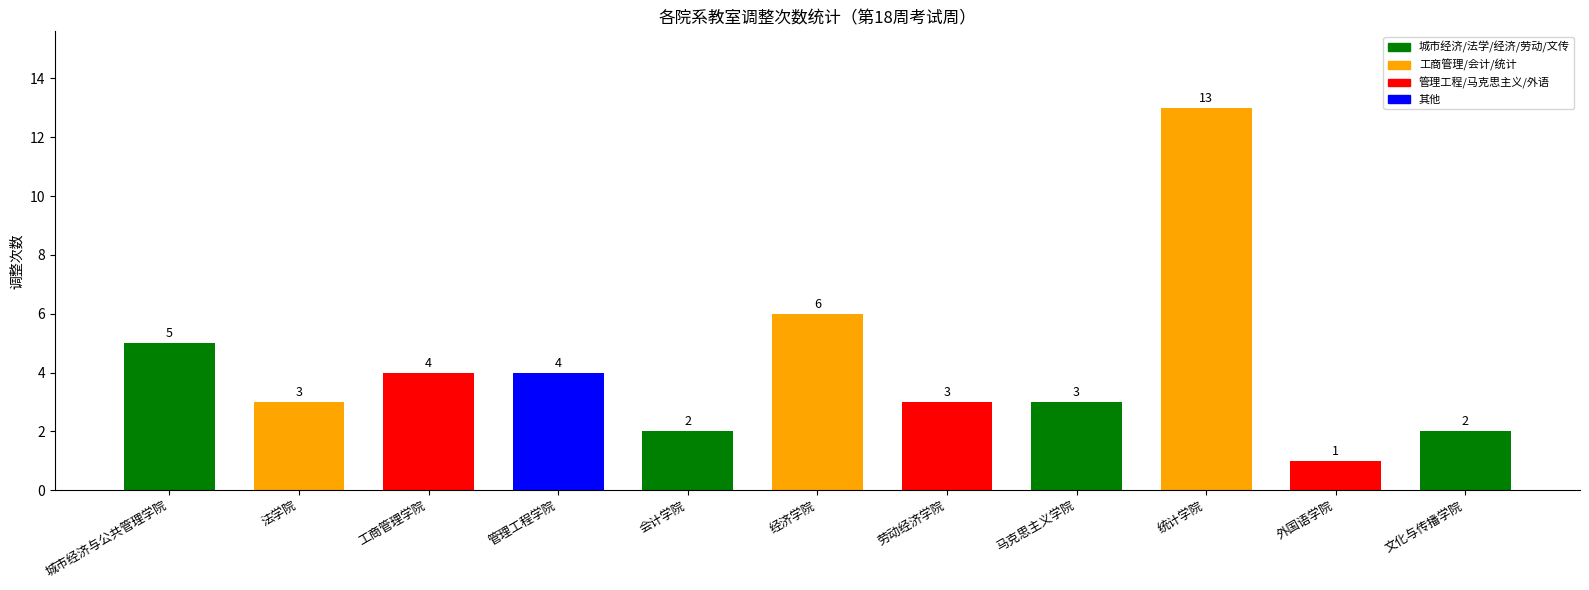

How many distinct data groups are displayed?

1